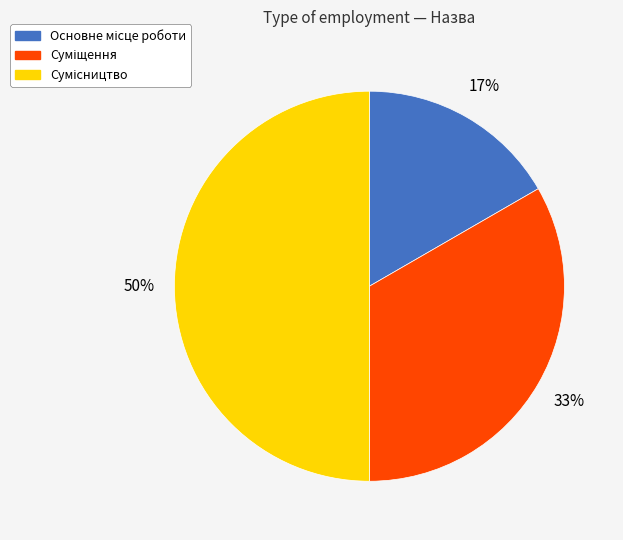

To the nearest percent, what is the difference between the largest and smallest slice percentages?

33%